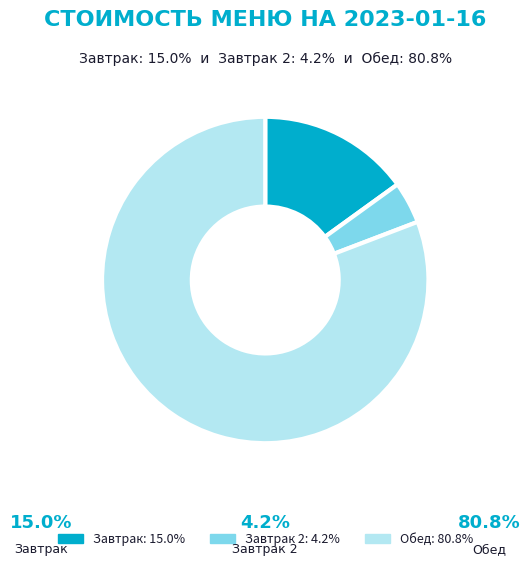

Does any single category account for the majority?

Yes